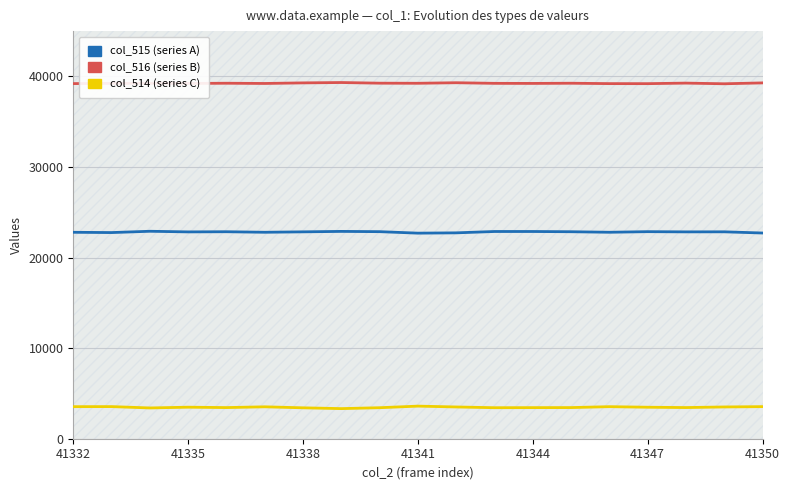

Between 41338 and 41350, which series saw the biggest shift?

col_515